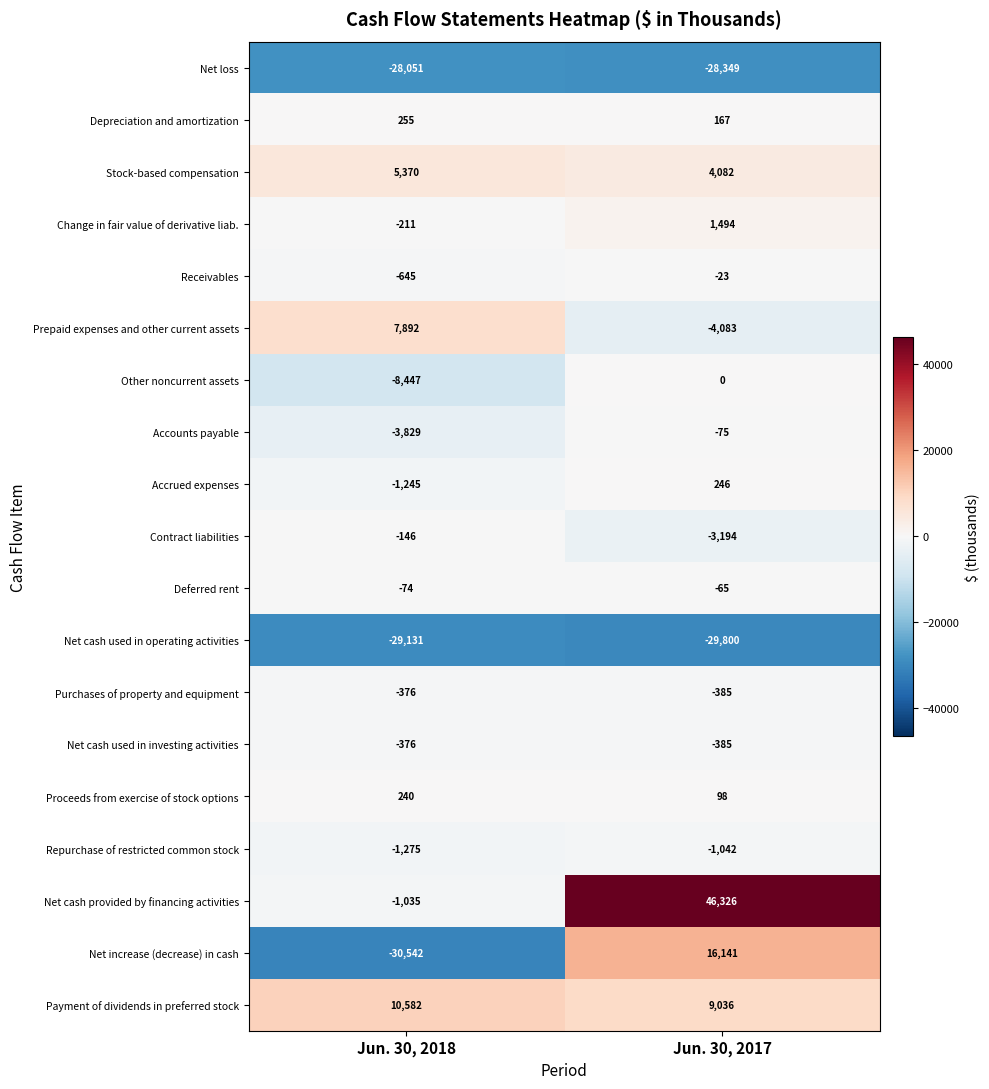

The Stock-based compensation series shows 4082 at Jun. 30, 2017. True or false?

True